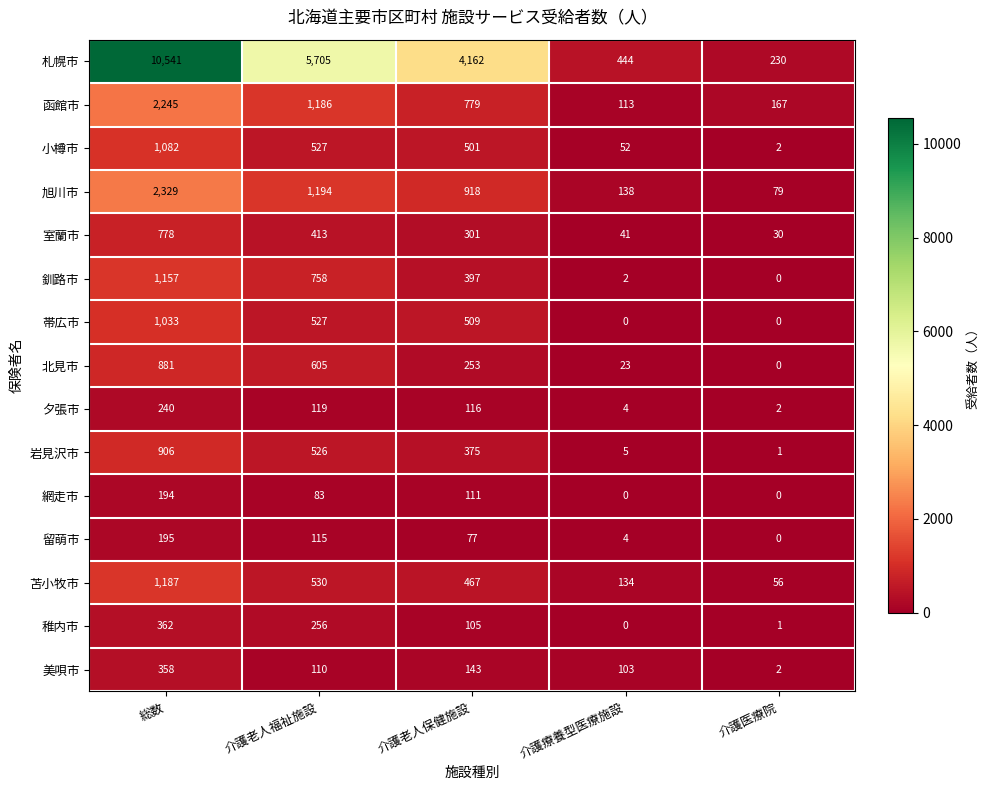

List the series in order of their peak value, lowest first.

網走市, 留萌市, 夕張市, 美唄市, 稚内市, 室蘭市, 北見市, 岩見沢市, 帯広市, 小樽市, 釧路市, 苫小牧市, 函館市, 旭川市, 札幌市